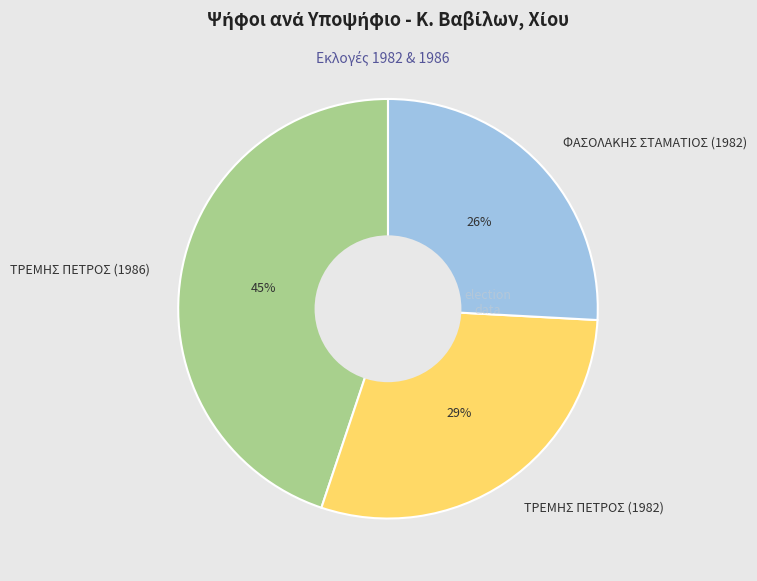

Rank the categories by value from lowest to highest.

ΦΑΣΟΛΑΚΗΣ ΣΤΑΜΑΤΙΟΣ (1982), ΤΡΕΜΗΣ ΠΕΤΡΟΣ (1982), ΤΡΕΜΗΣ ΠΕΤΡΟΣ (1986)